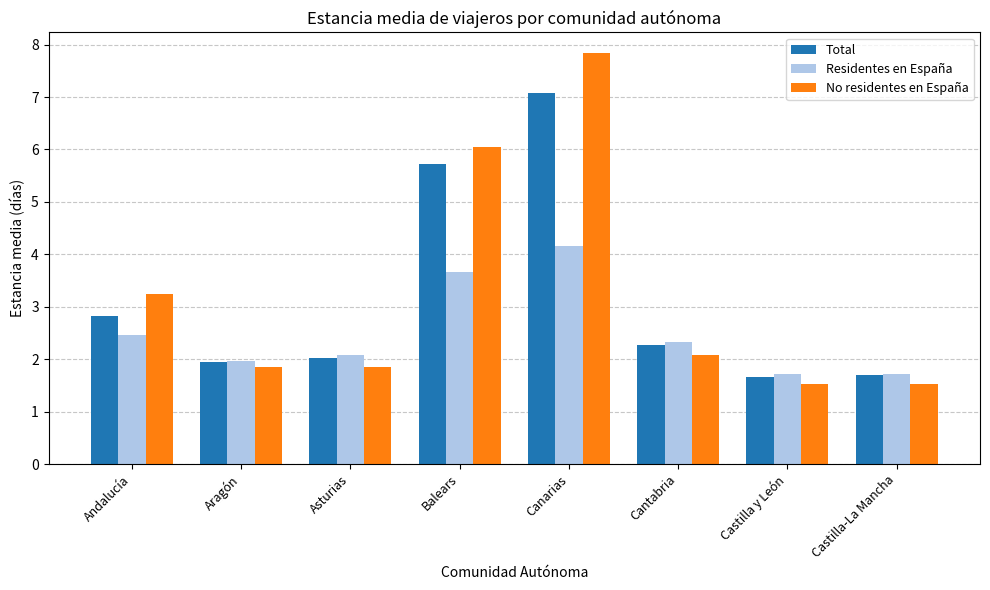

What is the difference between the maximum and minimum values in the Total series?

5.4